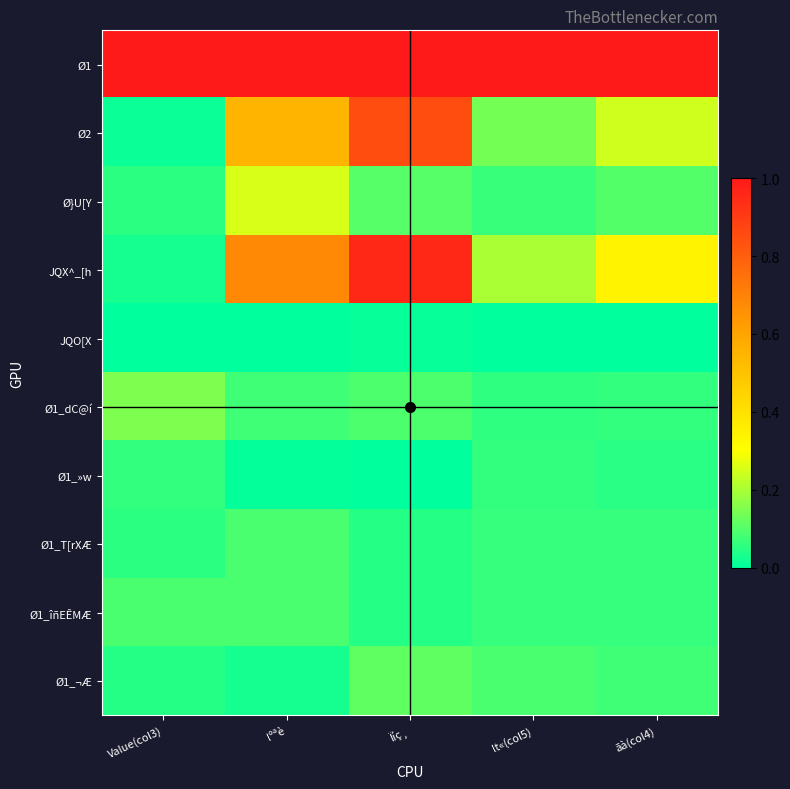

List the series in order of their peak value, lowest first.

JQO[X, Ø1_»w, Ø1_T[rXÆ, Ø1_îñEÊMÆ, Ø1_¬Æ, Ø1_dC@í, Ø}U[Y, Ø2, JQX^_[h, Ø1